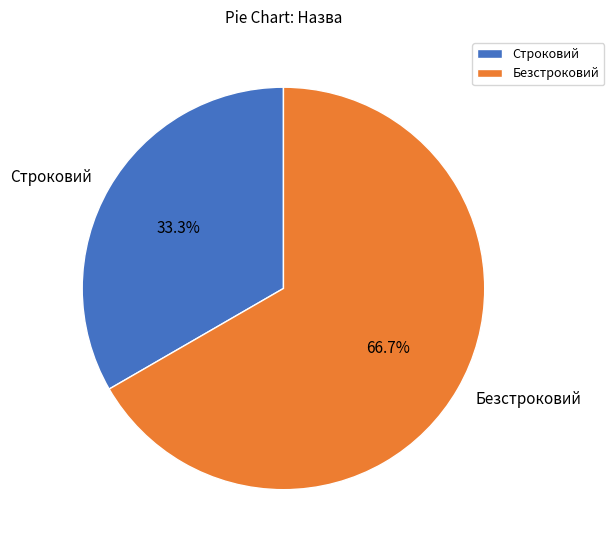

Rank the categories by value from highest to lowest.

Безстроковий, Строковий